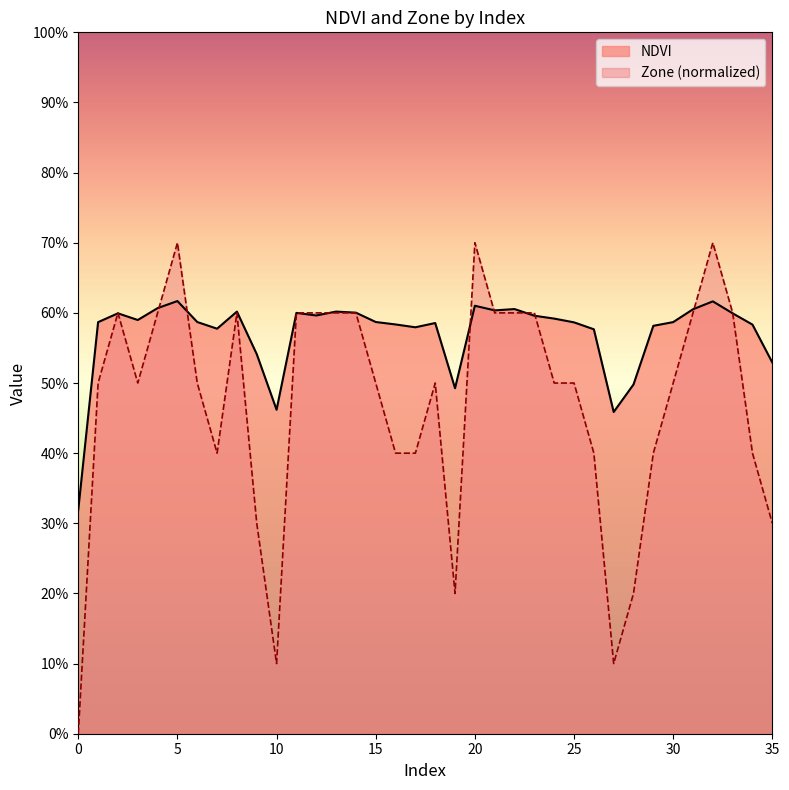

List the series in order of their peak value, highest first.

Zone (normalized), NDVI